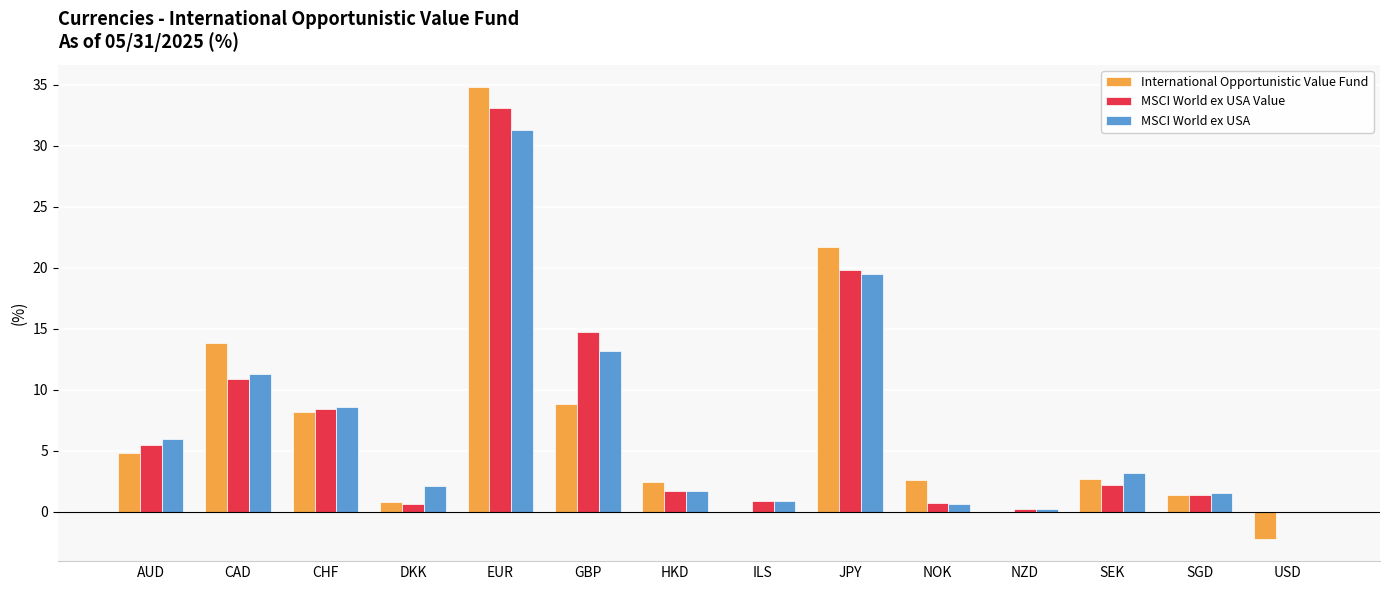

At which category is the sum across all series the highest?

EUR